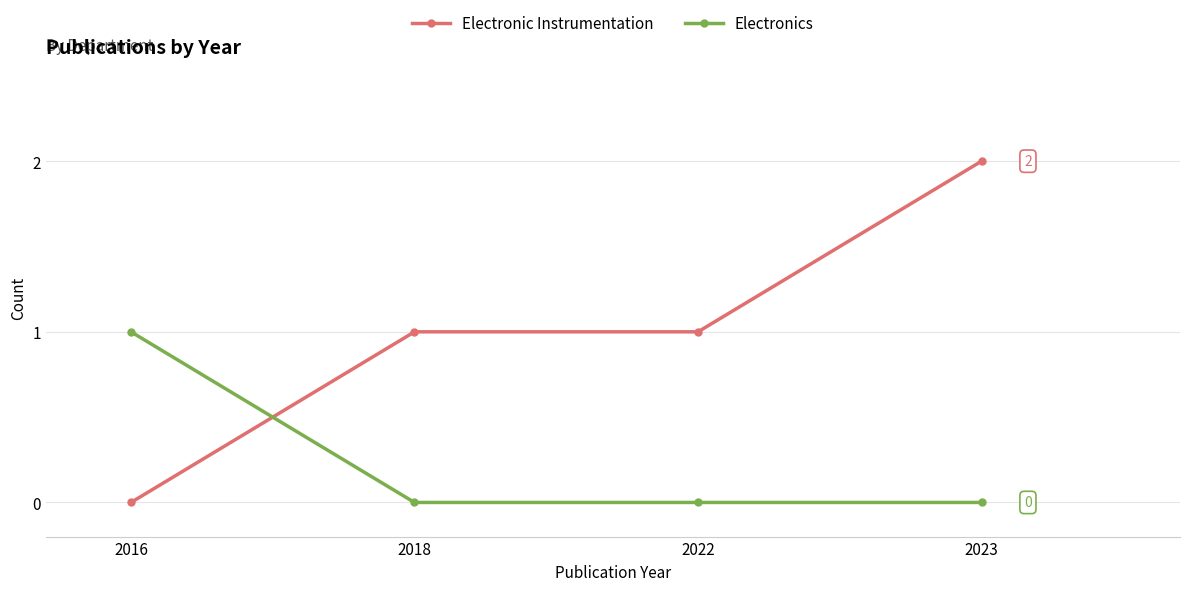

How many data points does each series have?

4